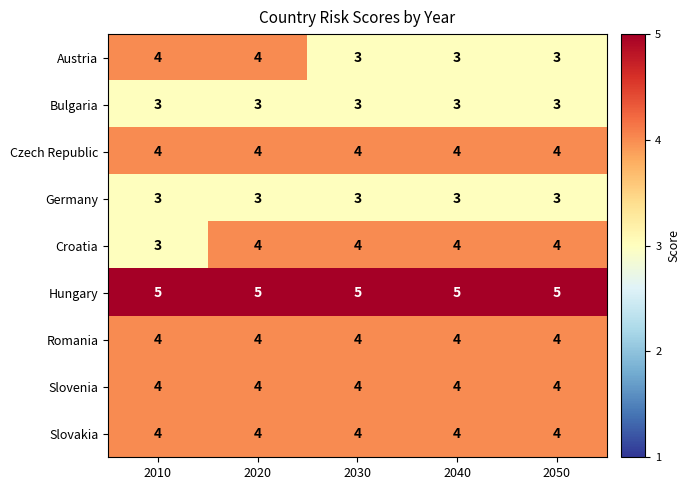

The value of Slovenia at 2030 is 4. True or false?

True